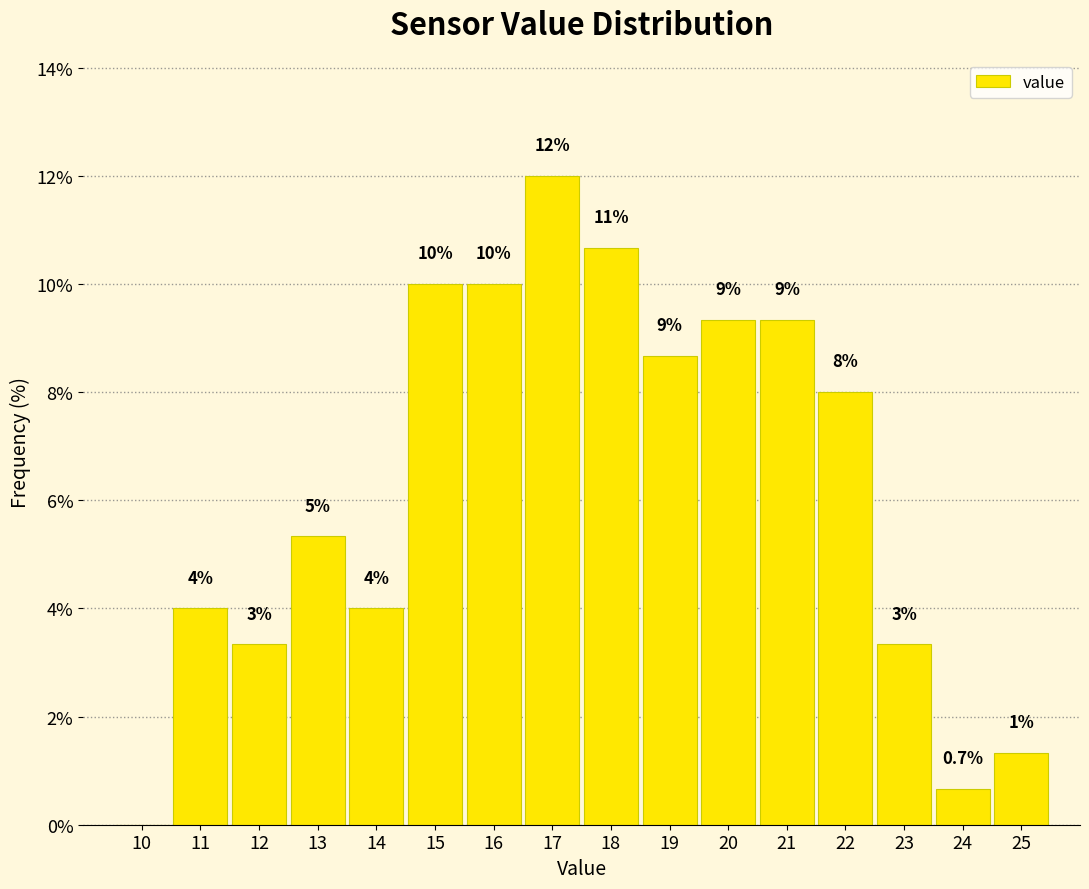

Are the bars horizontal?

No